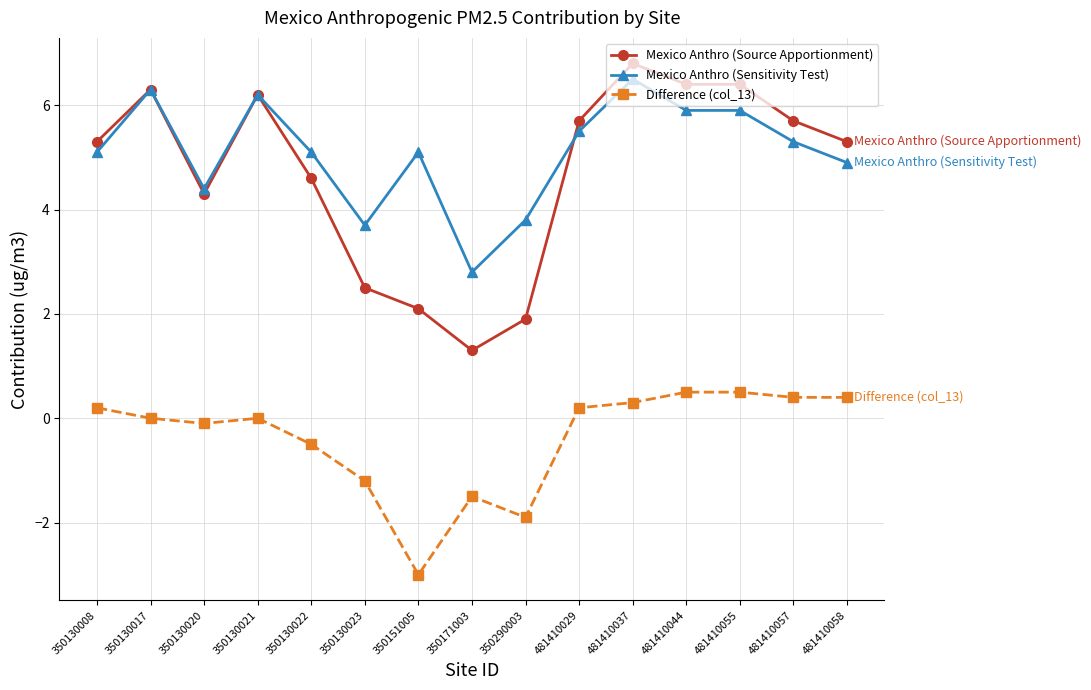

What is the difference between the second highest and minimum values in the Mexico Anthro (Source Apportionment) series?

5.1